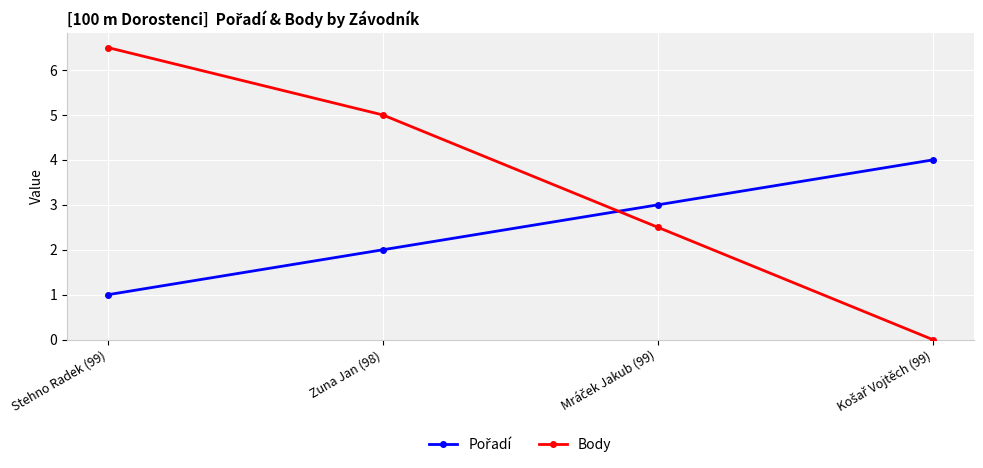

What is the label of the 4th point from the right?

Stehno Radek (99)